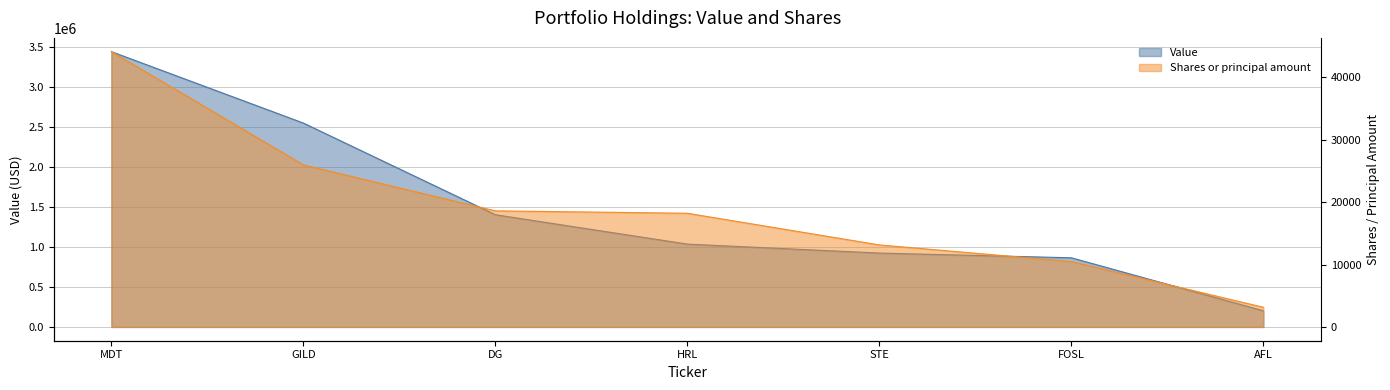

Which series has the widest spread of values?

Value